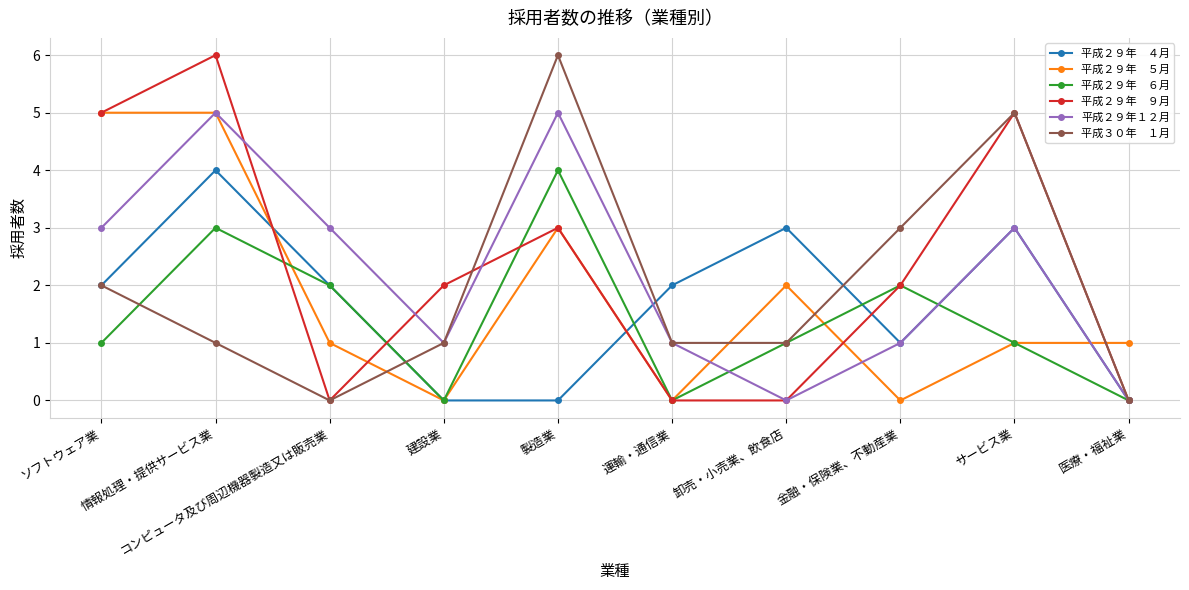

At which category is the sum across all series the highest?

情報処理・提供サービス業